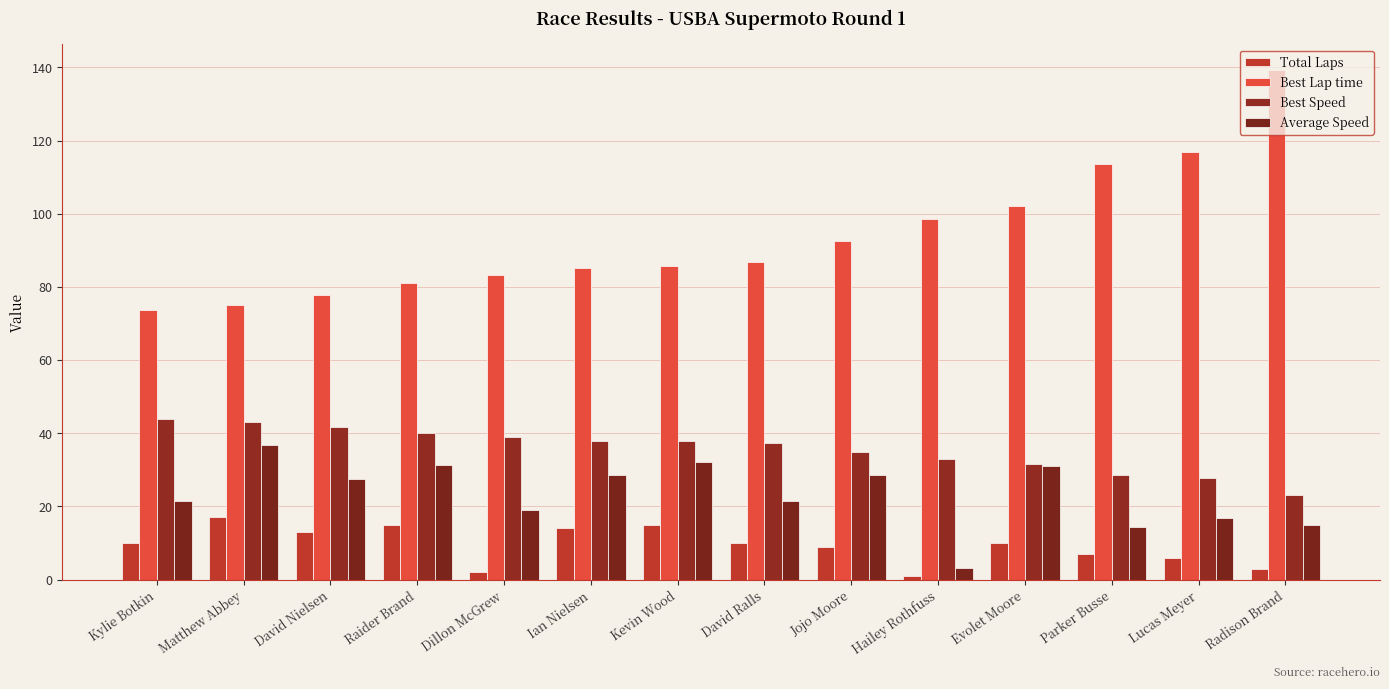

How many bars are there in each group?

4